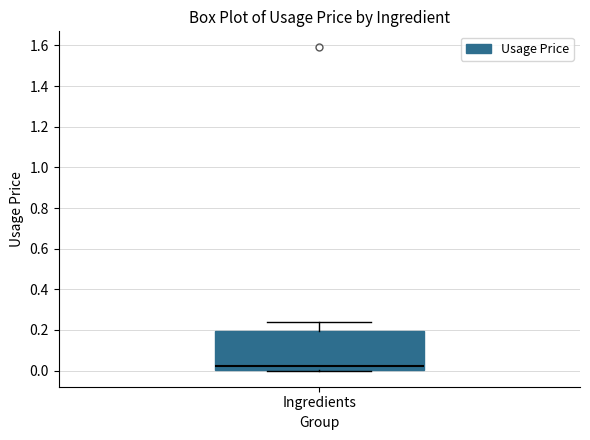

Transcribe this box plot: give where the median line is, the range the box spans, and where the two whiskers end, as read against the y-axis. The values are not printed on the chart, so give them approximately, as read against the axis.

median 0.02, box 0.00 to 0.20, whiskers 0.00 to 0.24